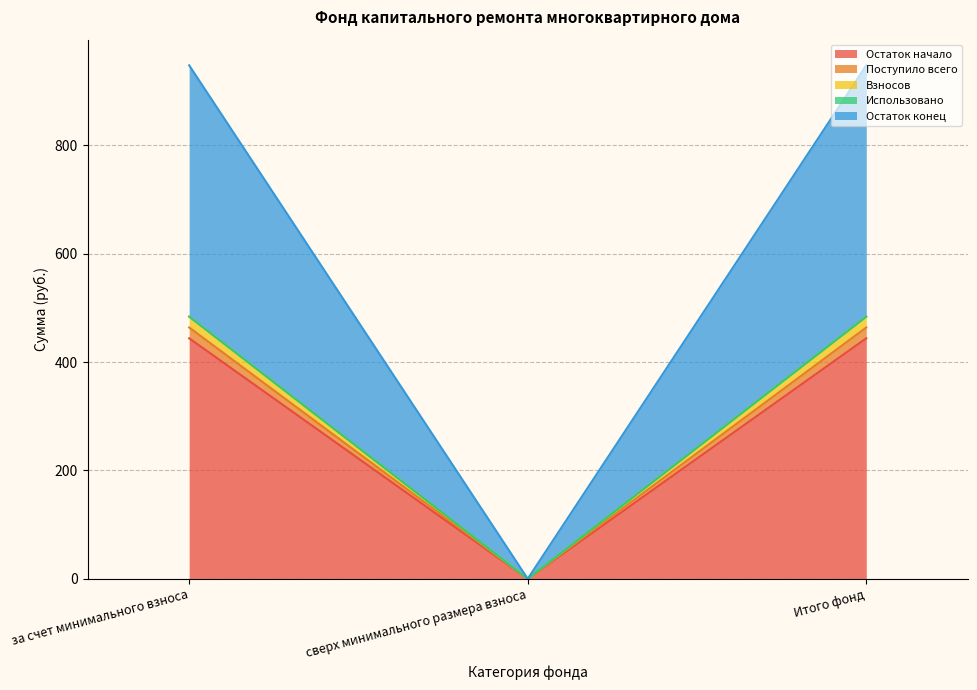

The value of Поступило всего at Итого фонд is 88.8. True or false?

False